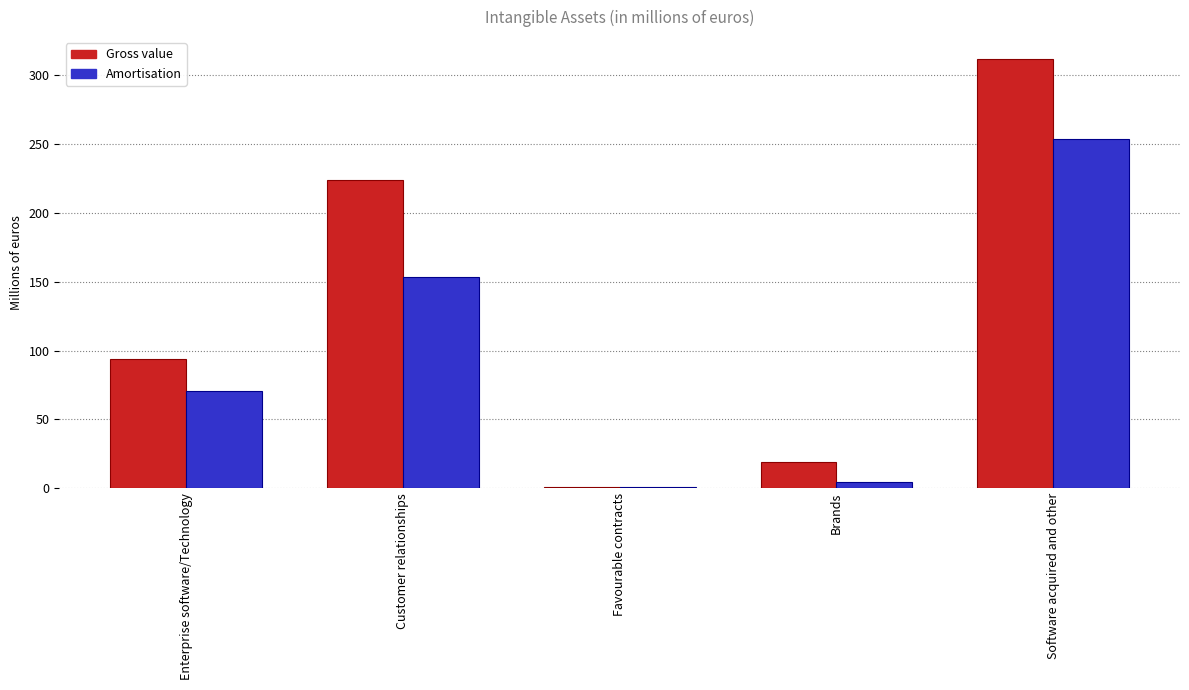

Are the bars horizontal?

No